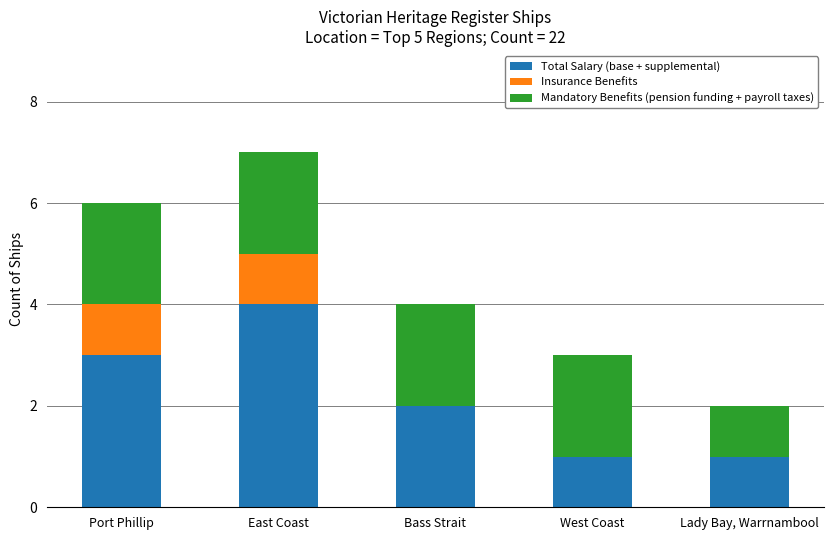

What is the total value across all series at East Coast?

7